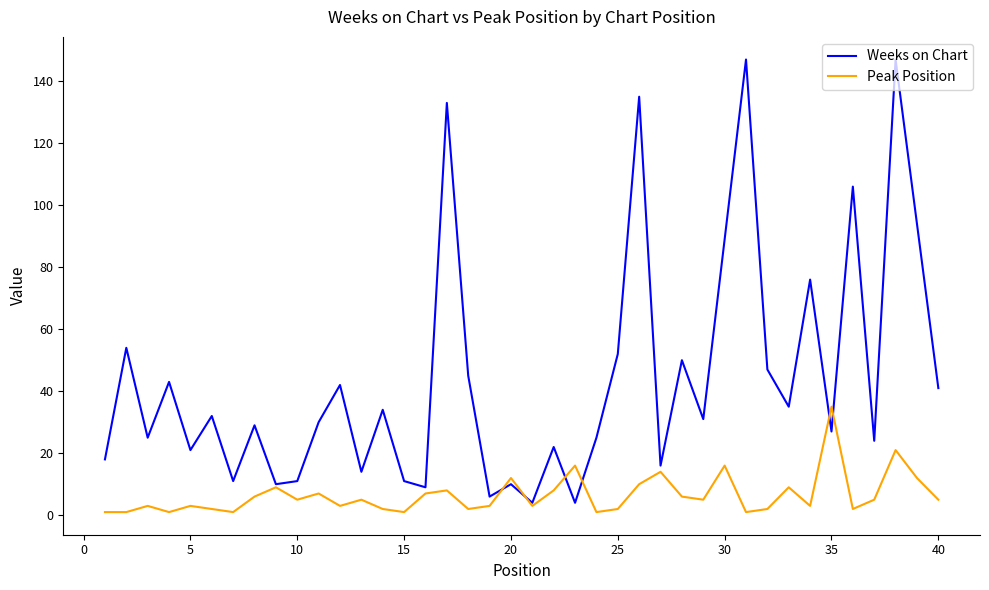

Which series has the largest total across all categories?

Weeks on Chart